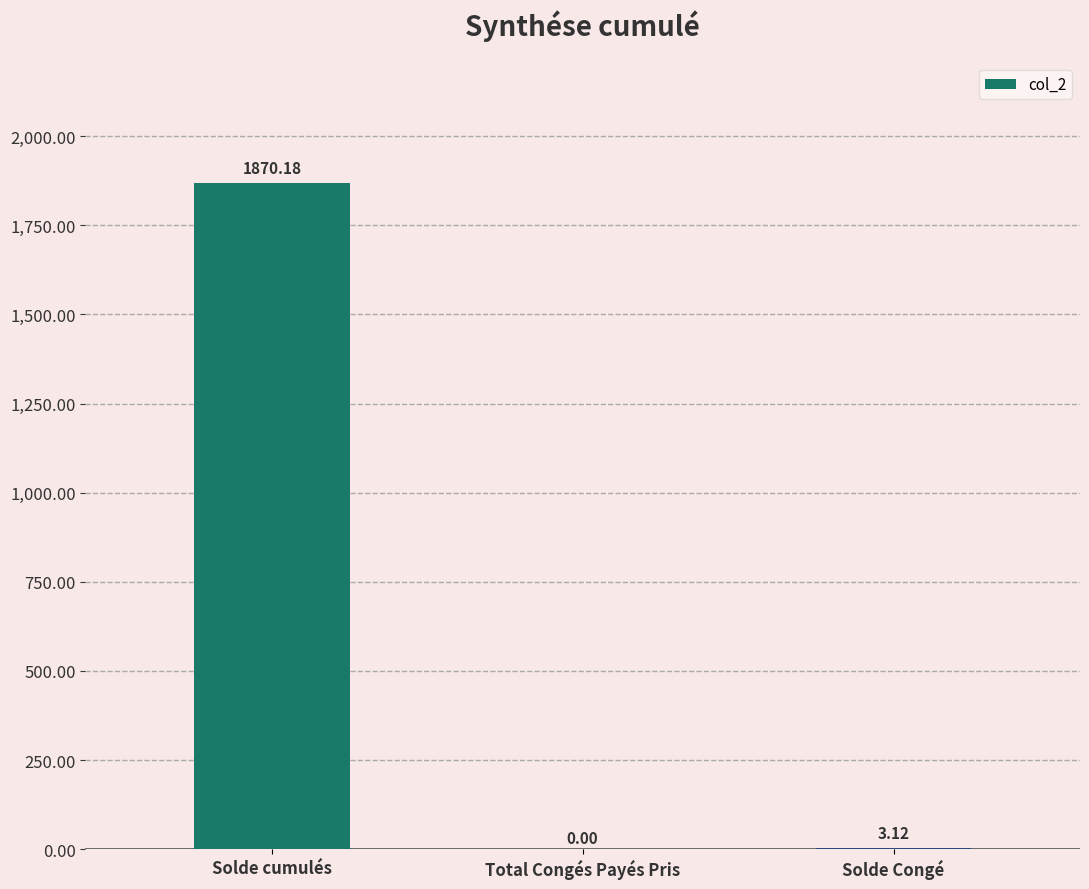

Which category has the highest value across all series?

Solde cumulés